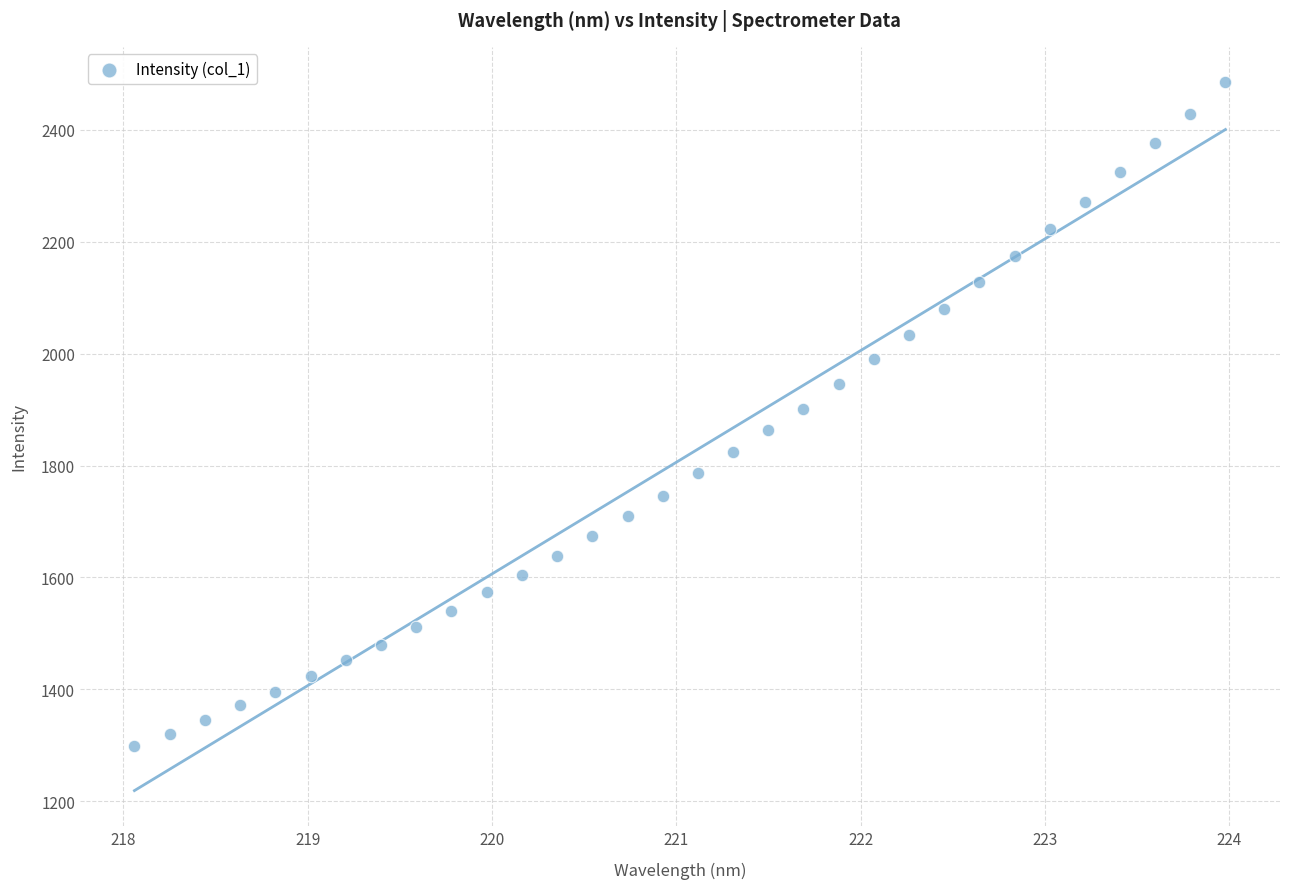

What is the range of Y values (max minus min)?

1186.4